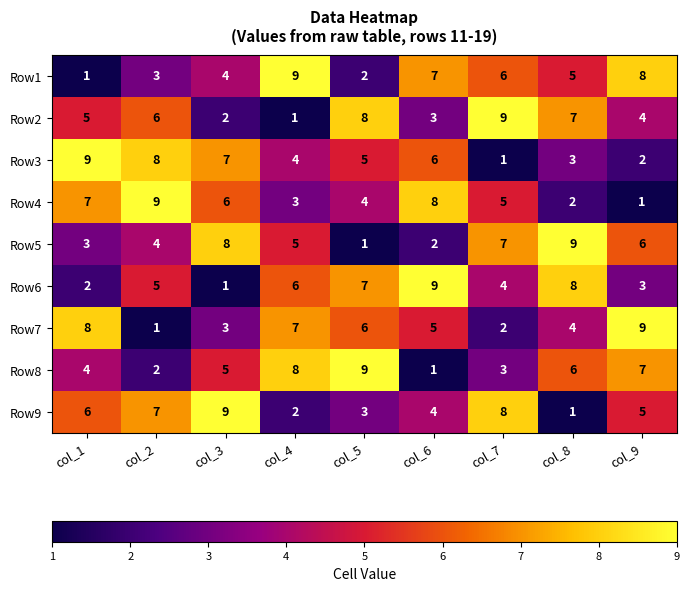

Is the value of Row7 at col_4 greater than the value of Row6 at col_2?

Yes